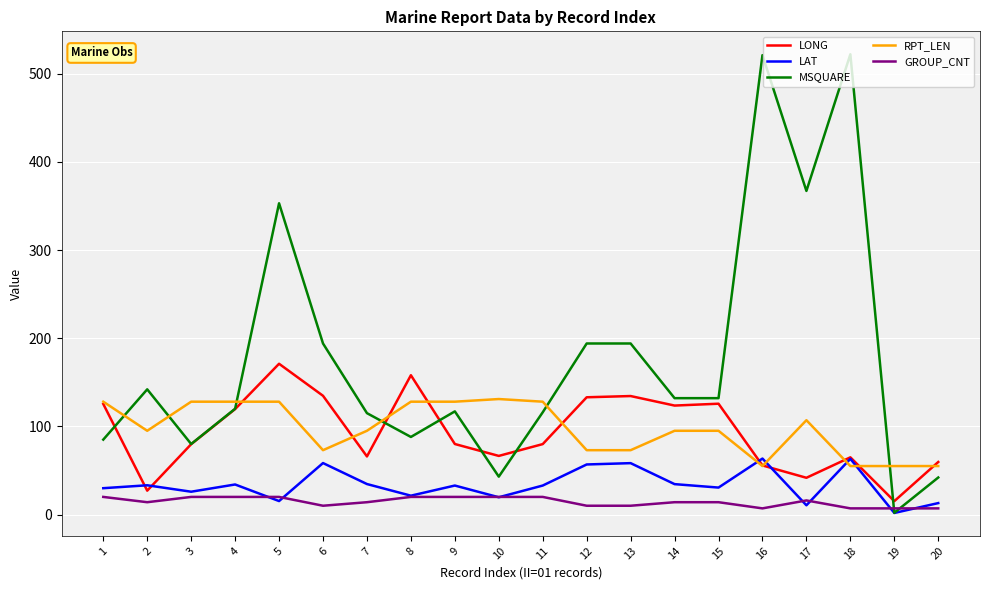

What is the total value across all series at 10?

280.1